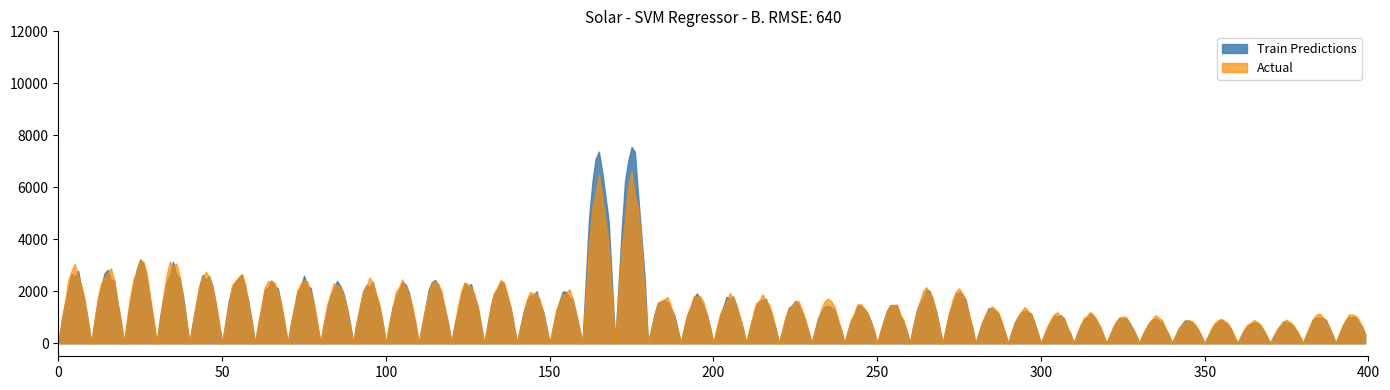

Count the number of categories in the chart.

20